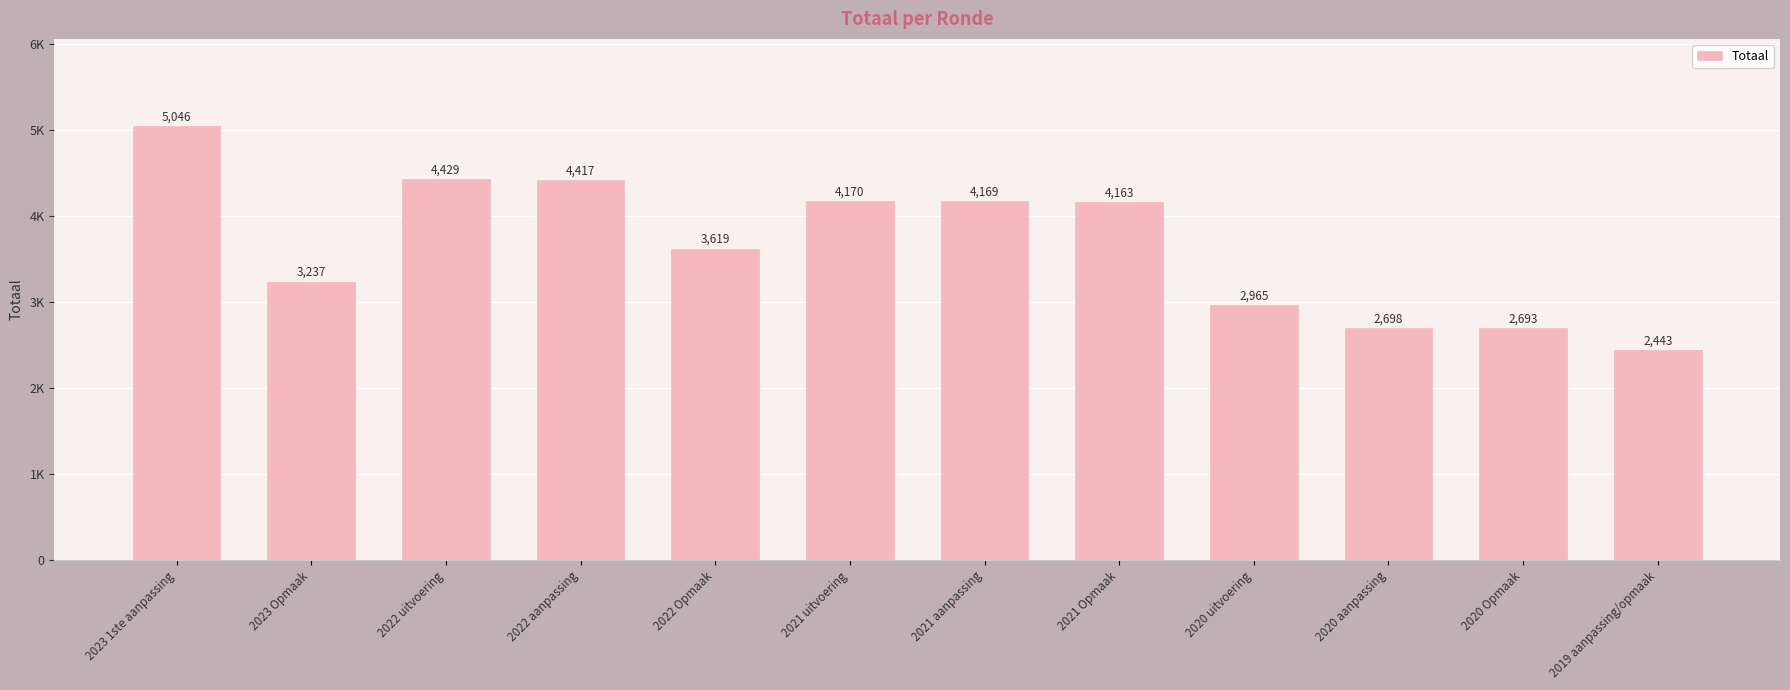

Does the chart contain stacked bars?

No